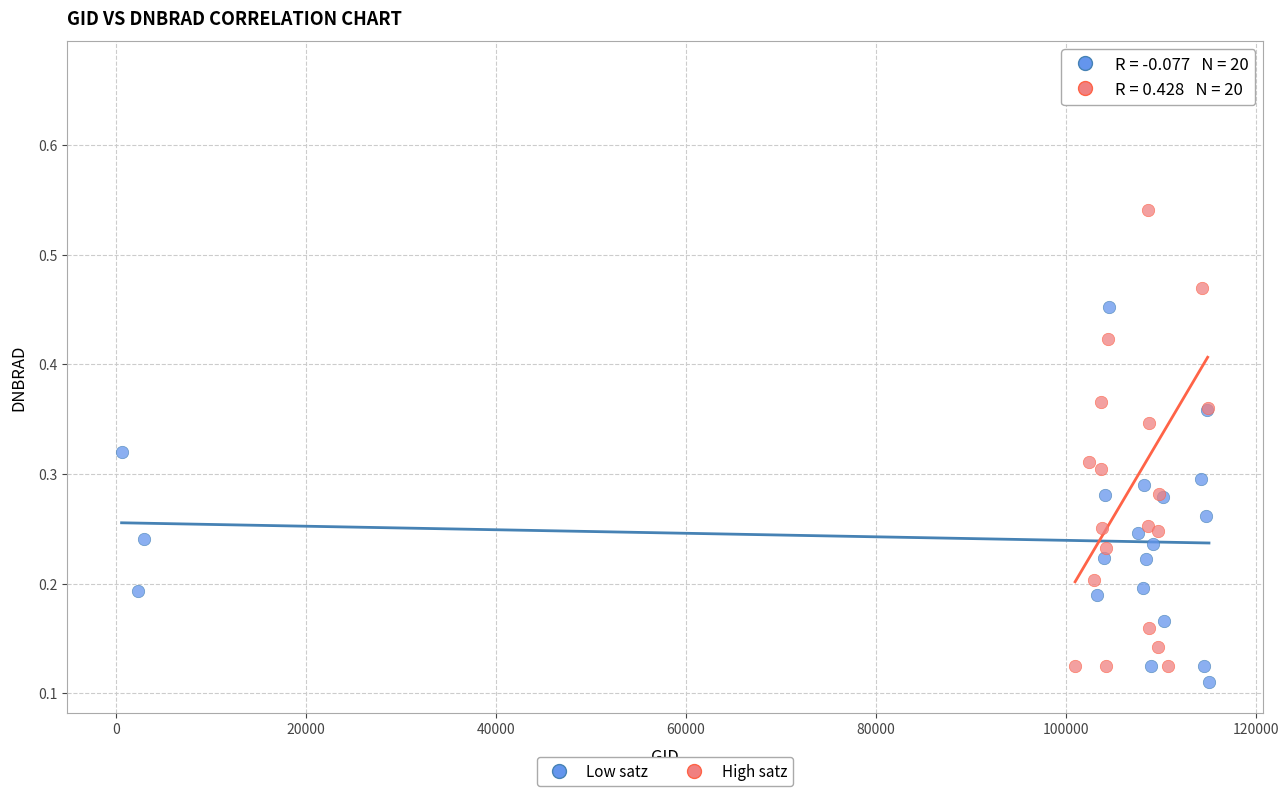

Which series has the largest Y range (max minus min)?

High satz